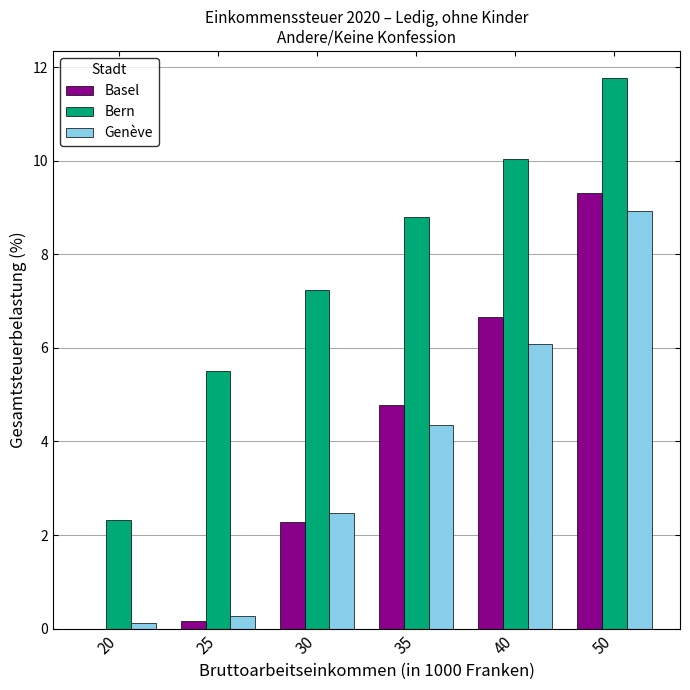

Does the chart contain stacked bars?

No